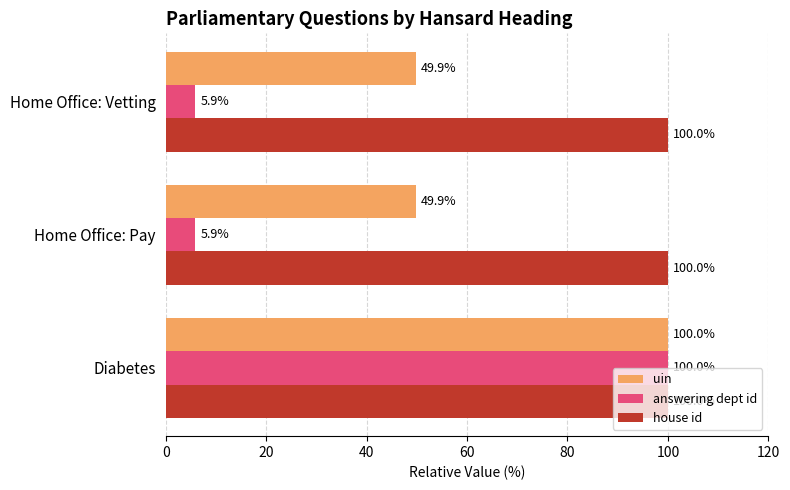

What is the lowest value of the house id series?

100.0